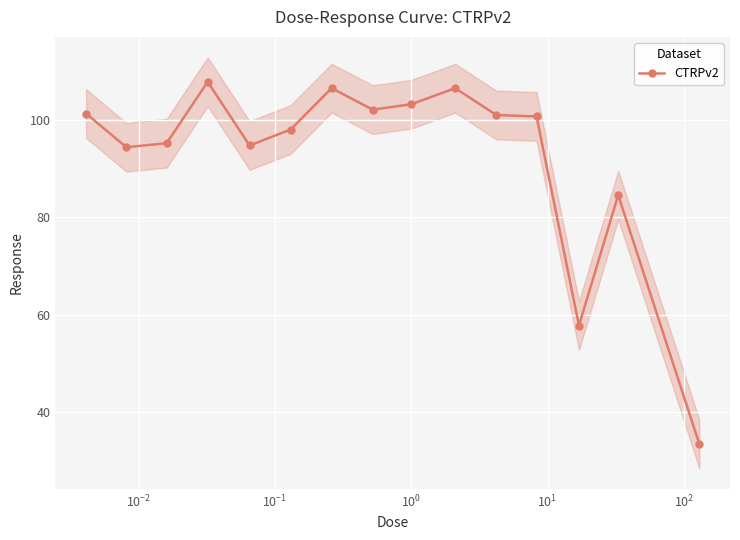

What is the value of the CTRPv2 point at the 7th from the left?

106.5